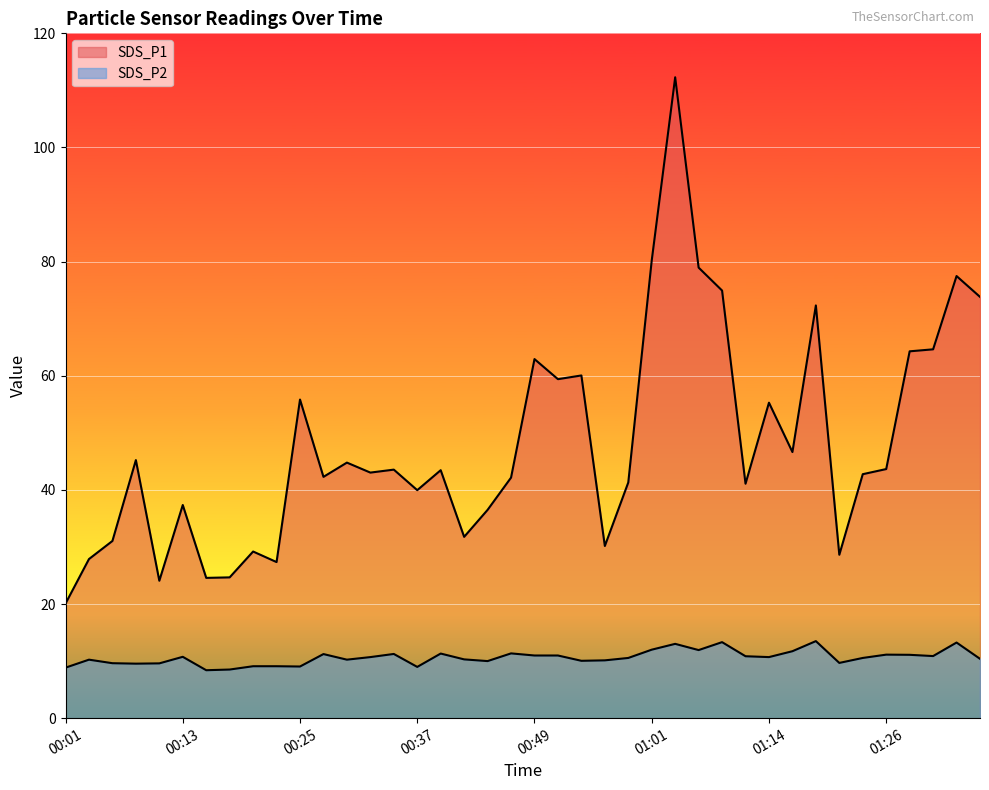

True or false: SDS_P1 and SDS_P2 cross at least once.

False